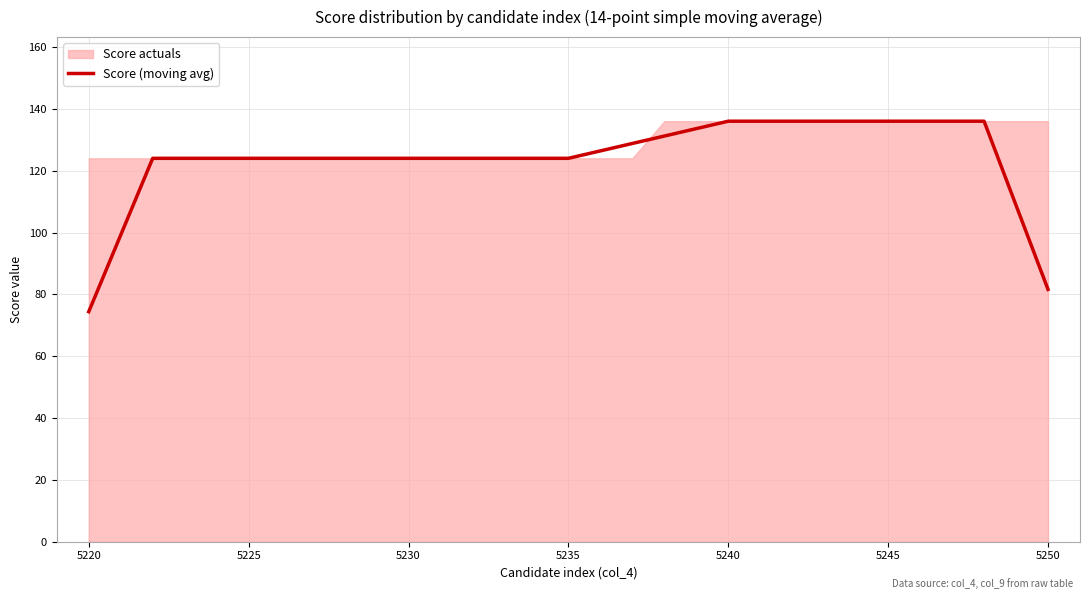

The Score (moving avg) series shows 124.0 at 5235. True or false?

True